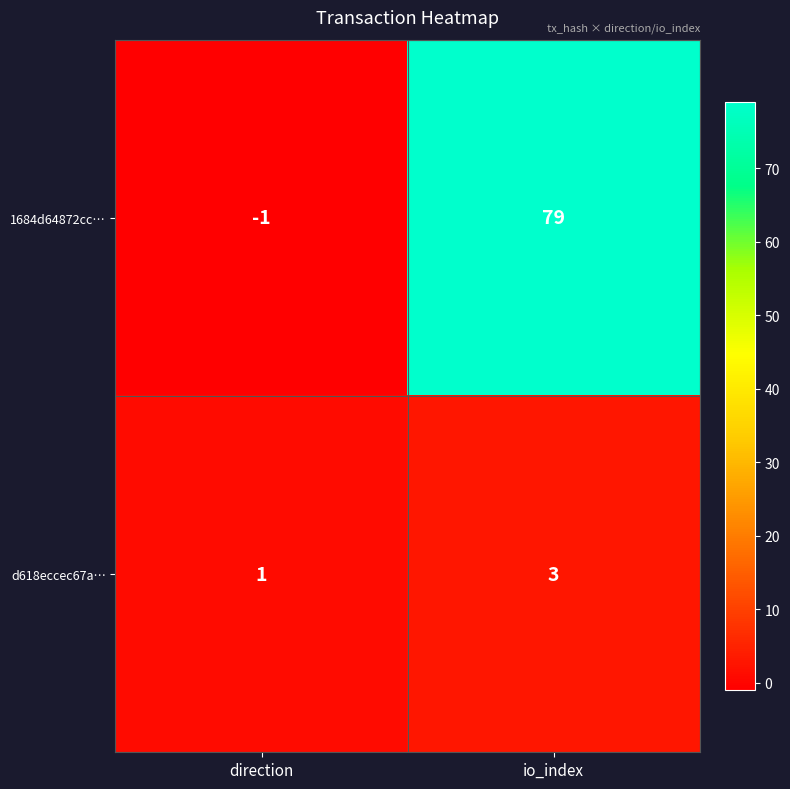

Which series has the largest total across all categories?

1684d64872cc…